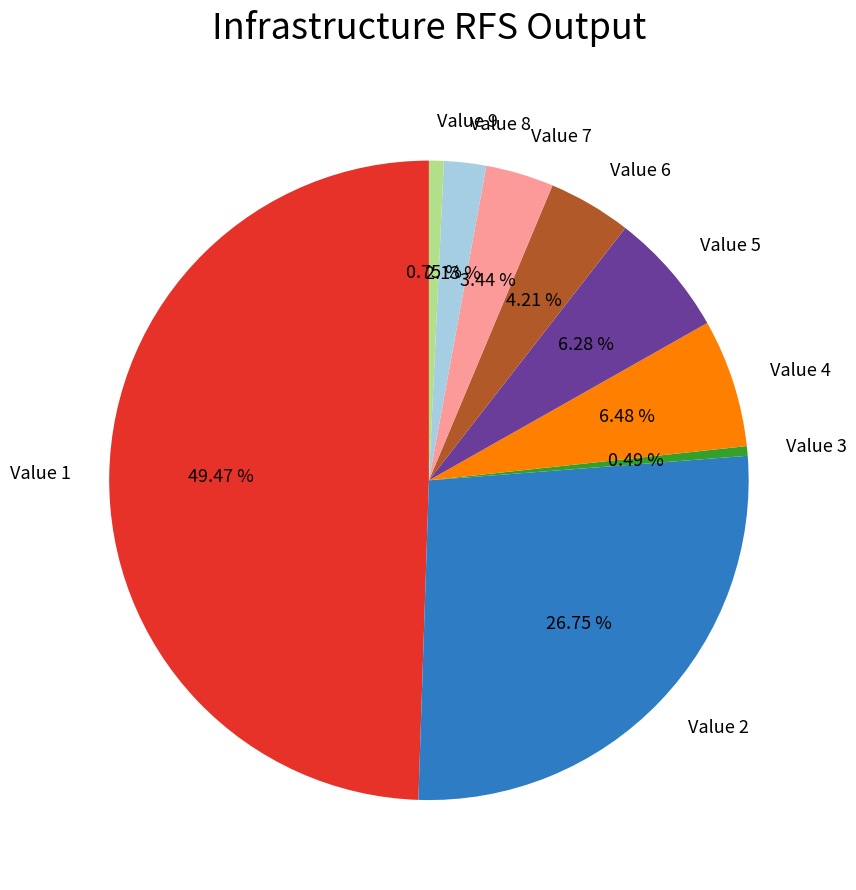

Do Value 5 and Value 7 together represent more than half of the pie?

No